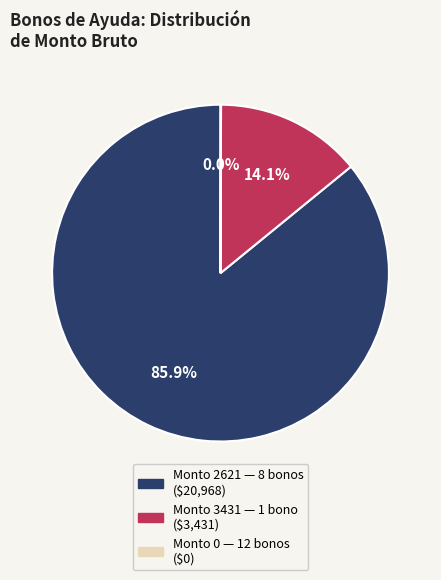

Is there any slice that represents more than half of the pie?

Yes